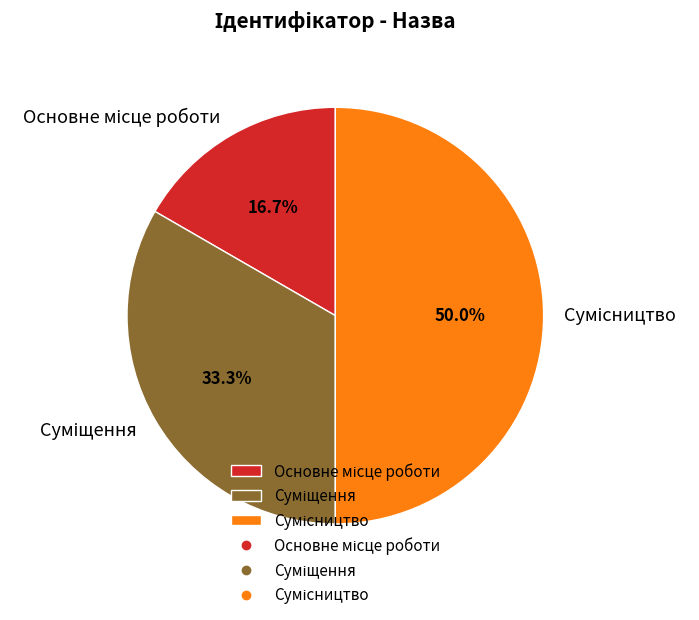

Between Сумісництво and Основне місце роботи, which is larger?

Сумісництво